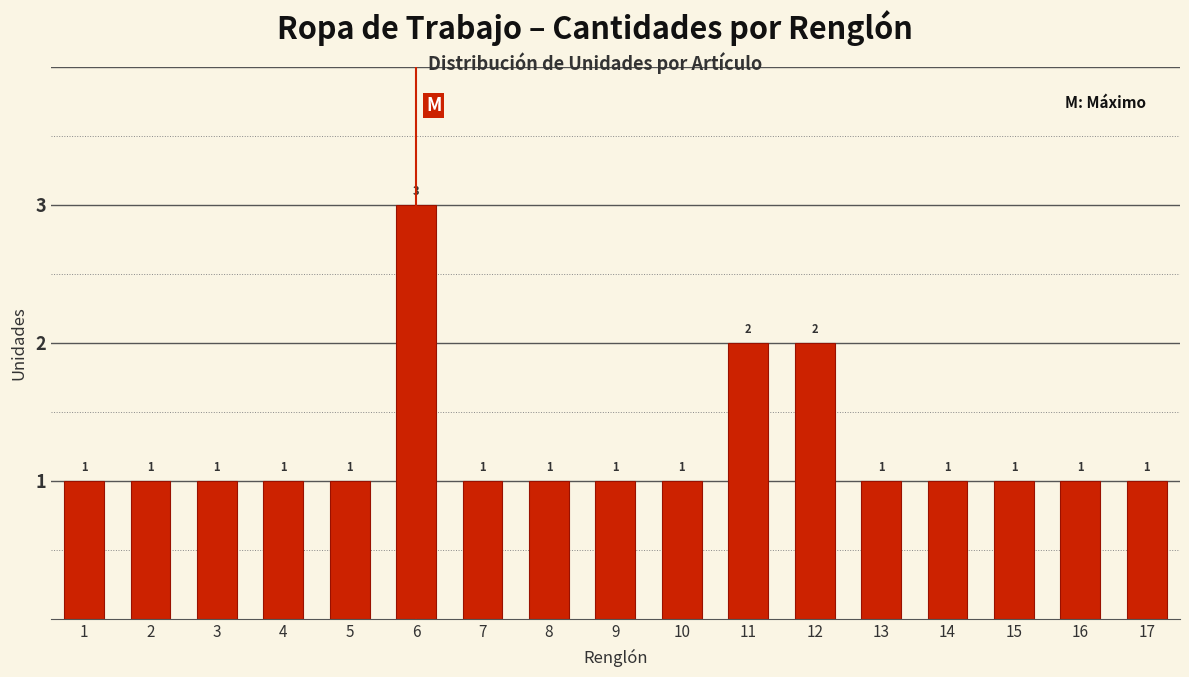

Reading left to right, list all the values displayed in this chart.

1	1	1	1	1	3	1	1	1	1	2	2	1	1	1	1	1